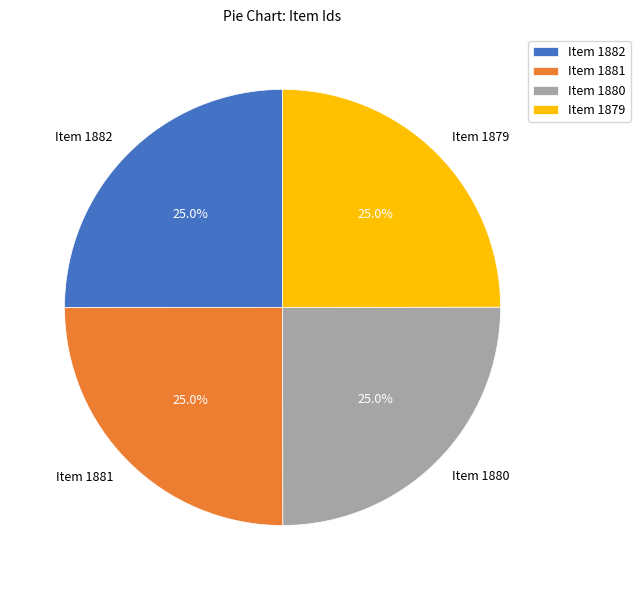

True or false: Item 1881 accounts for 25% of the total.

True